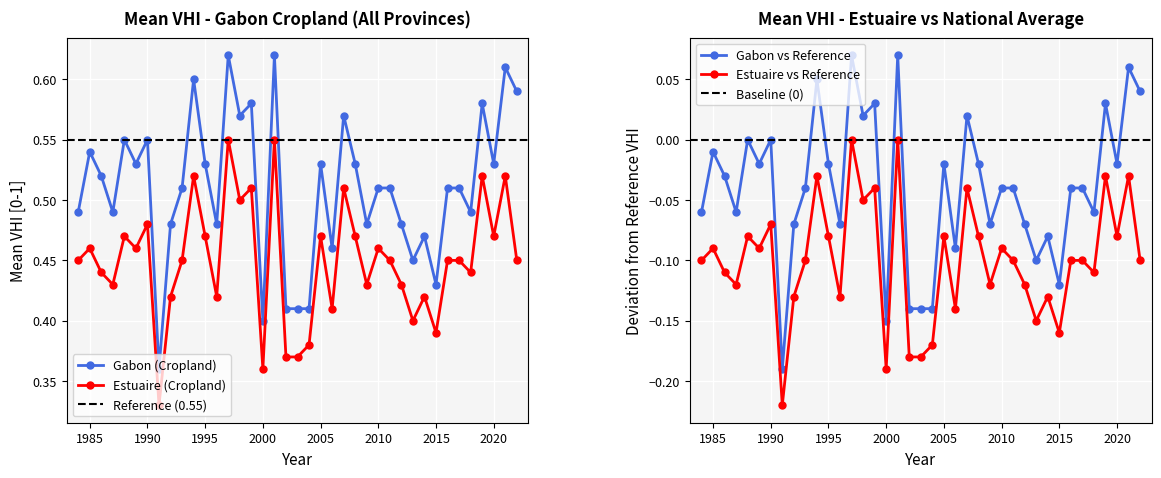

What value does the Estuaire (Cropland) series have at 2020?

0.5